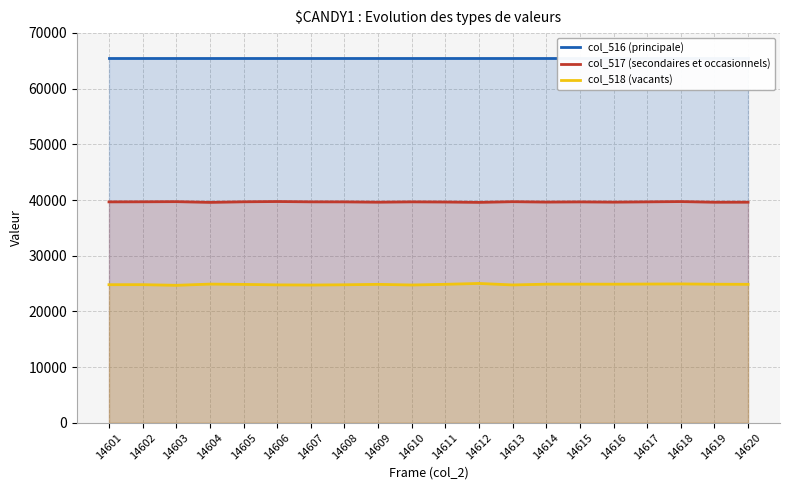

The value of col_516 (principale) at 14602 is 93532. True or false?

False